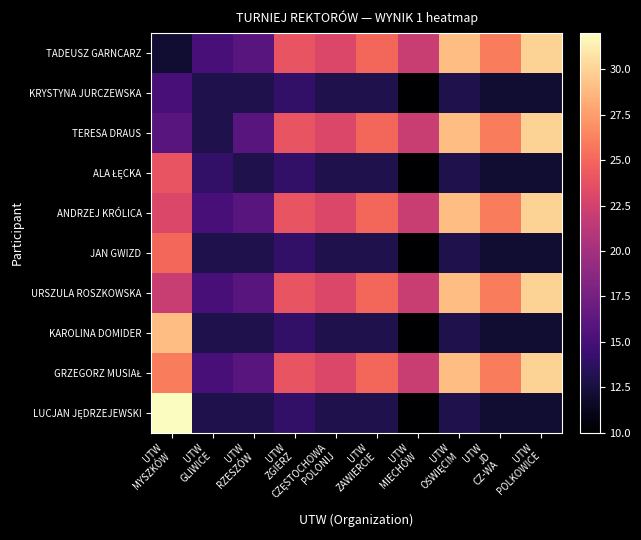

Which series has the largest range (max minus min)?

LUCJAN JĘDRZEJEWSKI